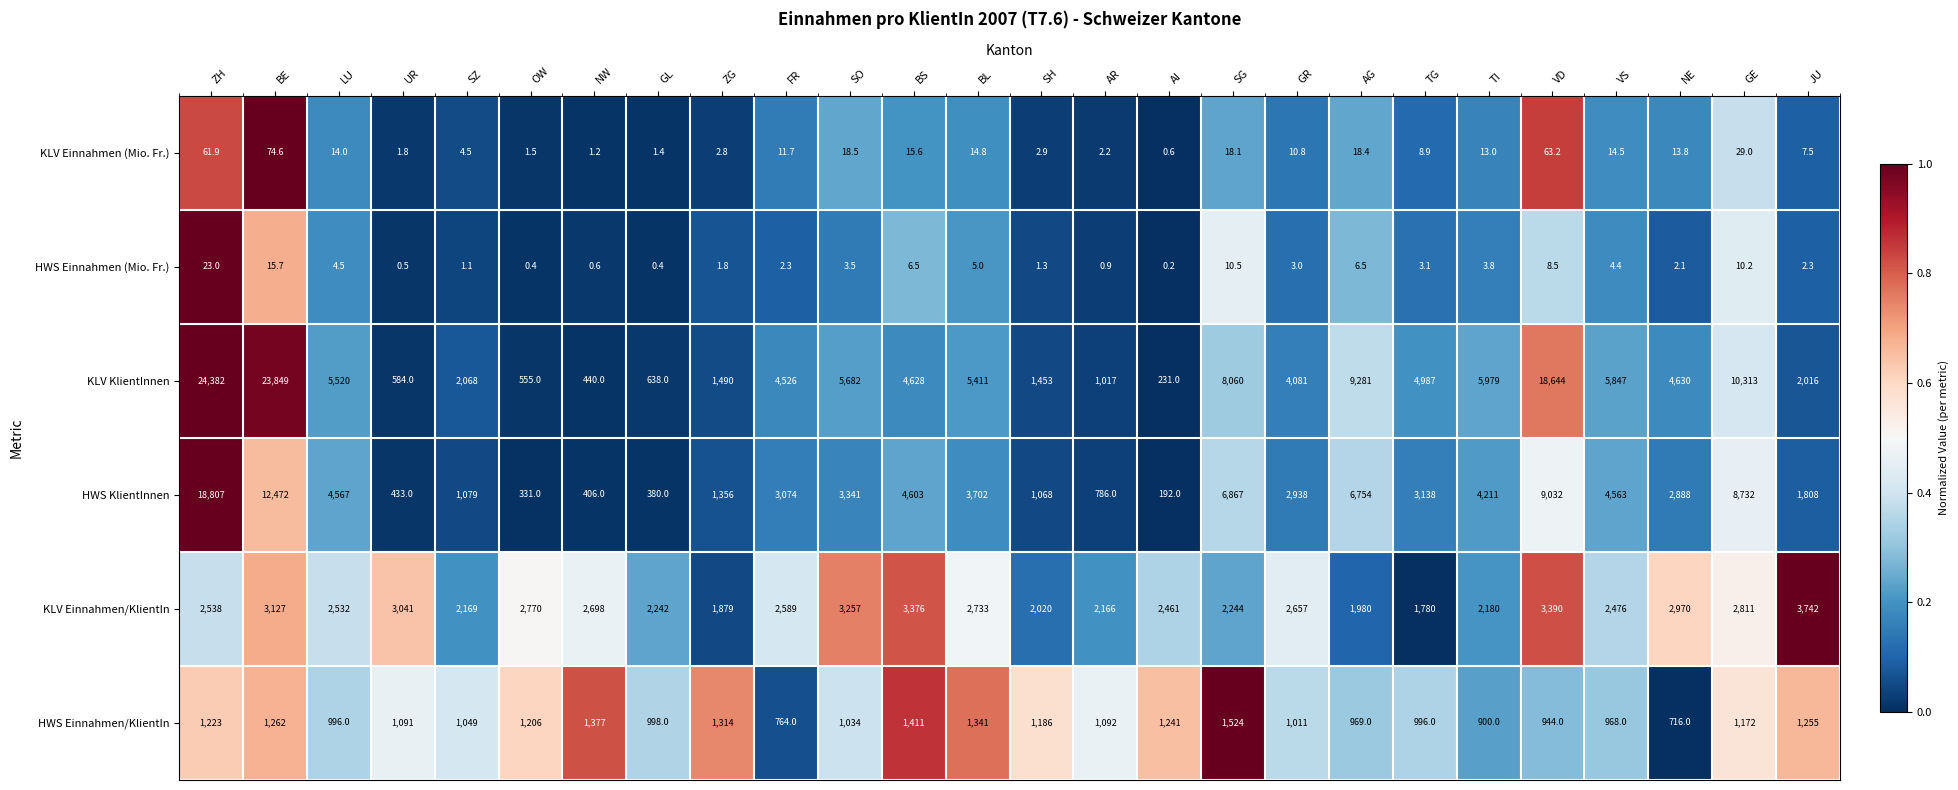

What is the sum of all KLV Einnahmen/KlientIn values?

67828.0